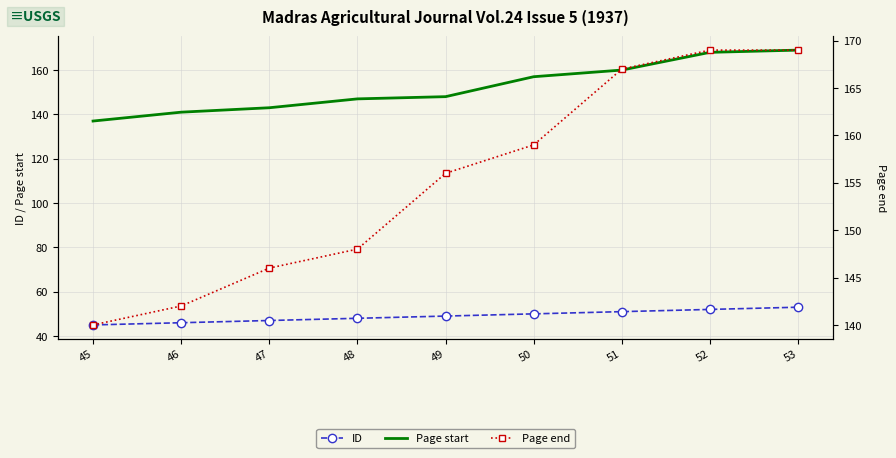

What is the value of the ID point at the 6th from the left?

50